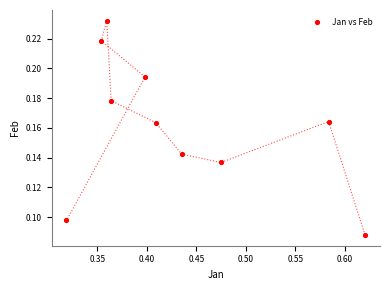

What is the range of X values (max minus min)?

0.3